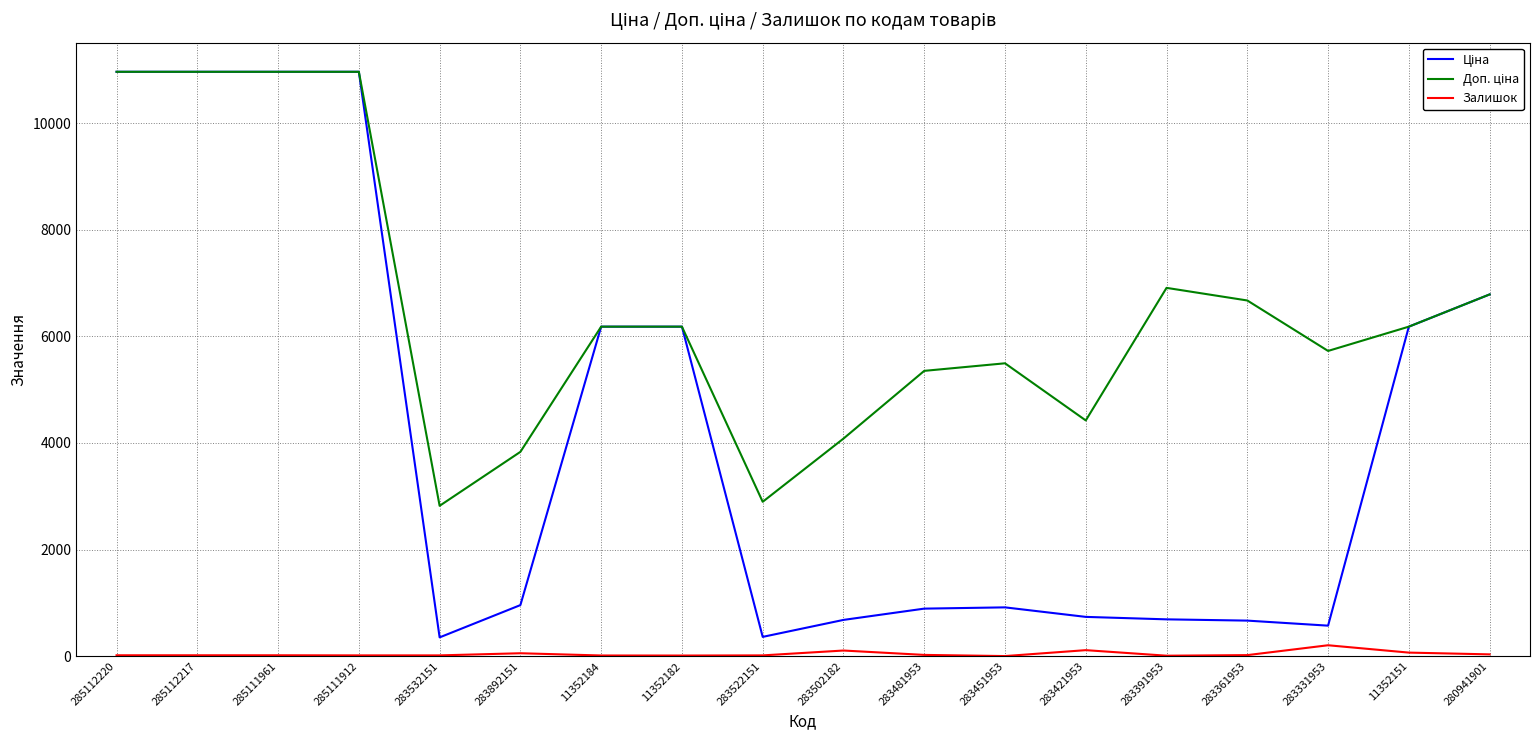

The Залишок series shows 113.0 at 283421953. True or false?

True